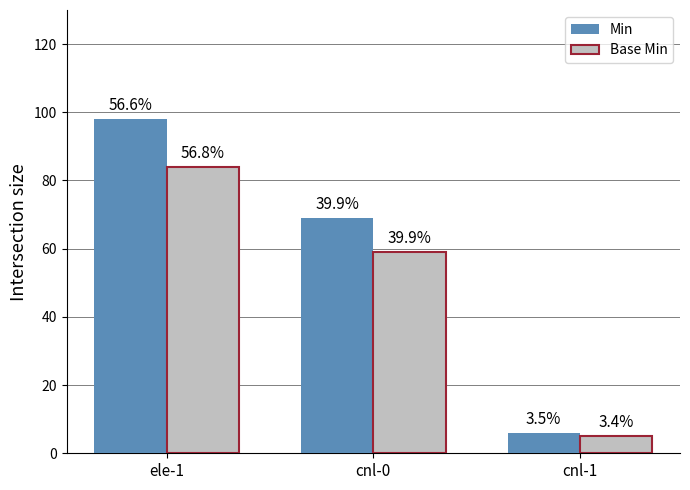

At cnl-1, list the series in order from smallest to largest.

Base Min, Min